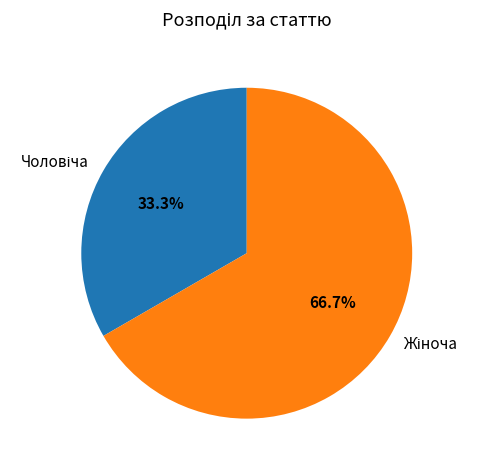

Does any single category account for the majority?

Yes